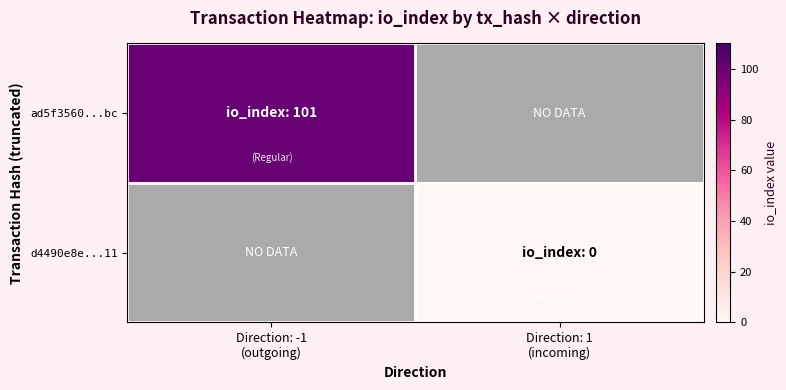

Rank the series by their average value, from highest to lowest.

ad5f3560...bc, d4490e8e...11